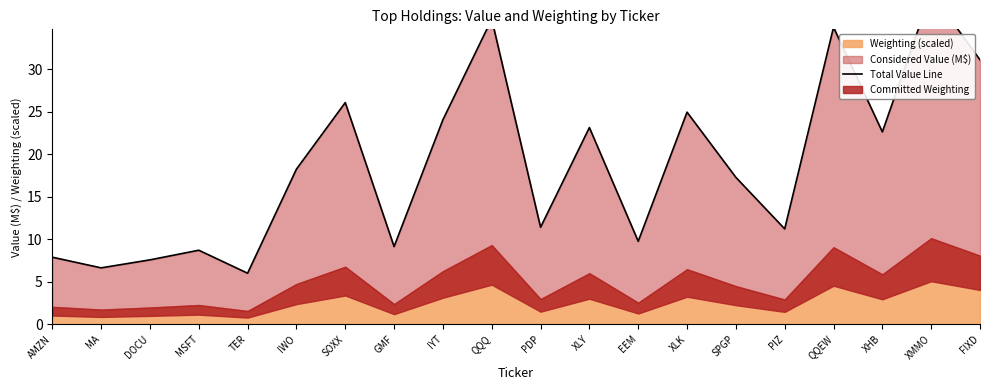

What is the label of the 9th point from the right?

XLY